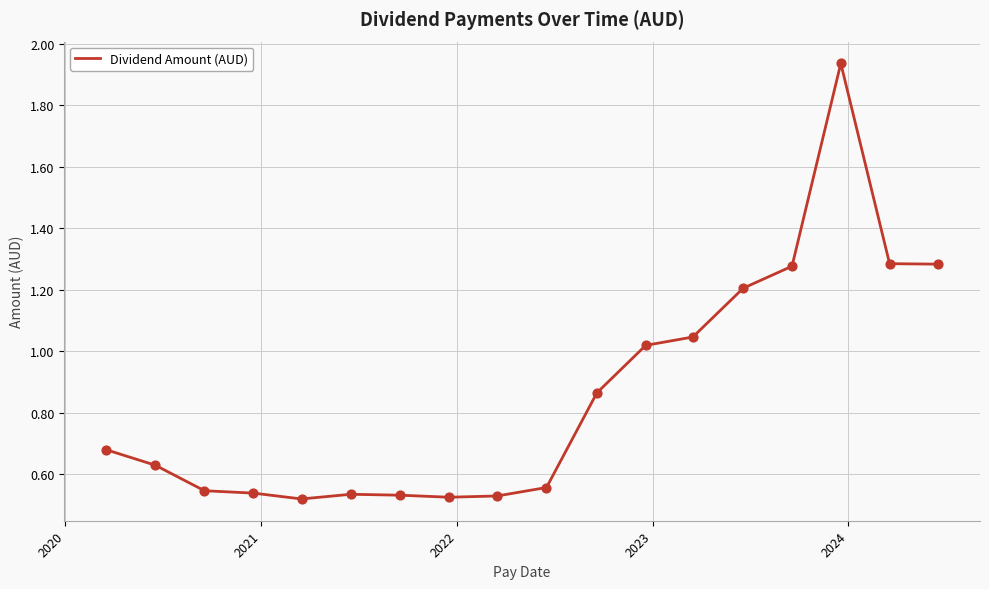

What is the difference between the maximum and minimum values?

1.4